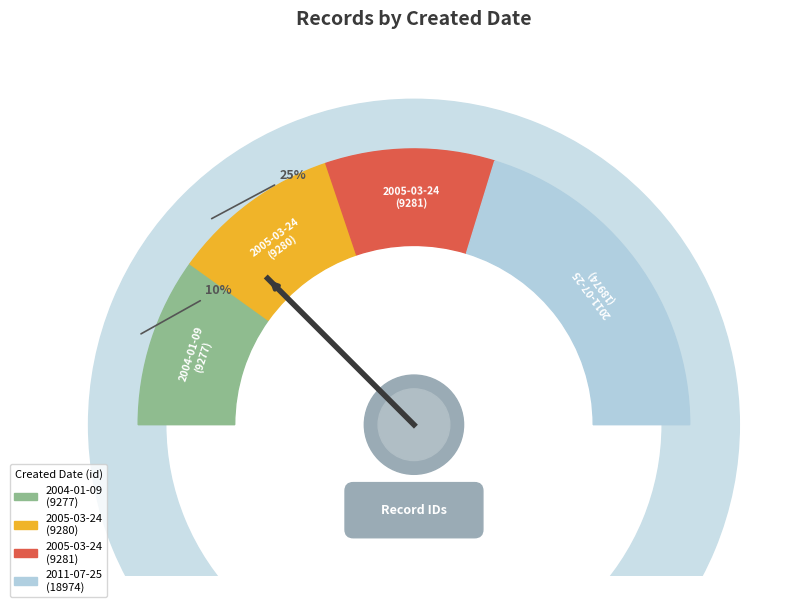

Which has a higher value, 2011-07-25 or 2004-01-09?

2011-07-25